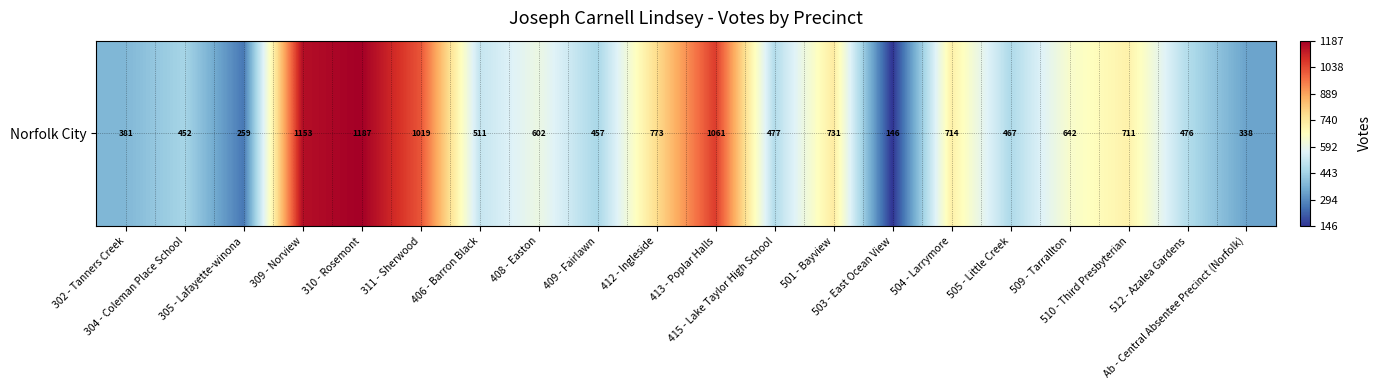

What is the difference between the values at 510 - Third Presbyterian and 309 - Norview?

442